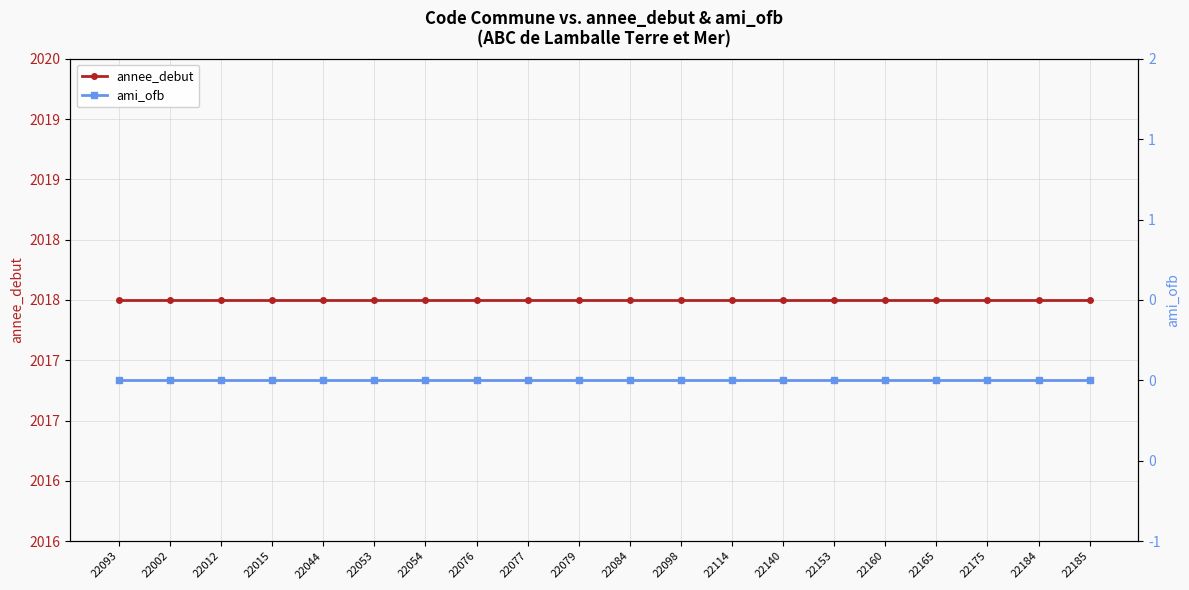

Which series changed the most between 22084 and 22153?

annee_debut